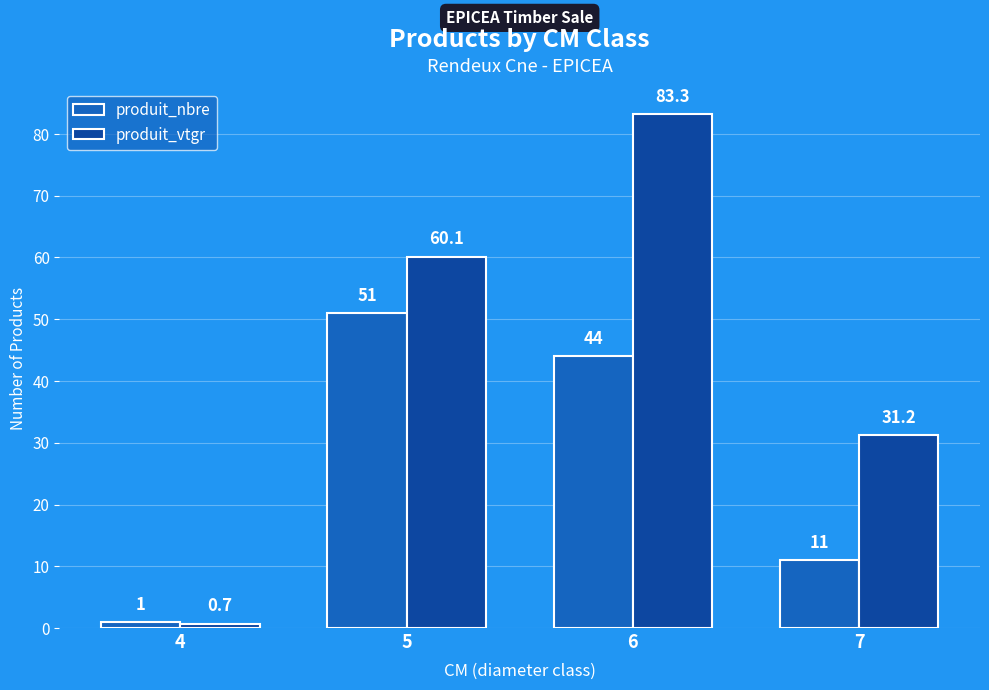

How many values in the produit_nbre series are below 44?

2